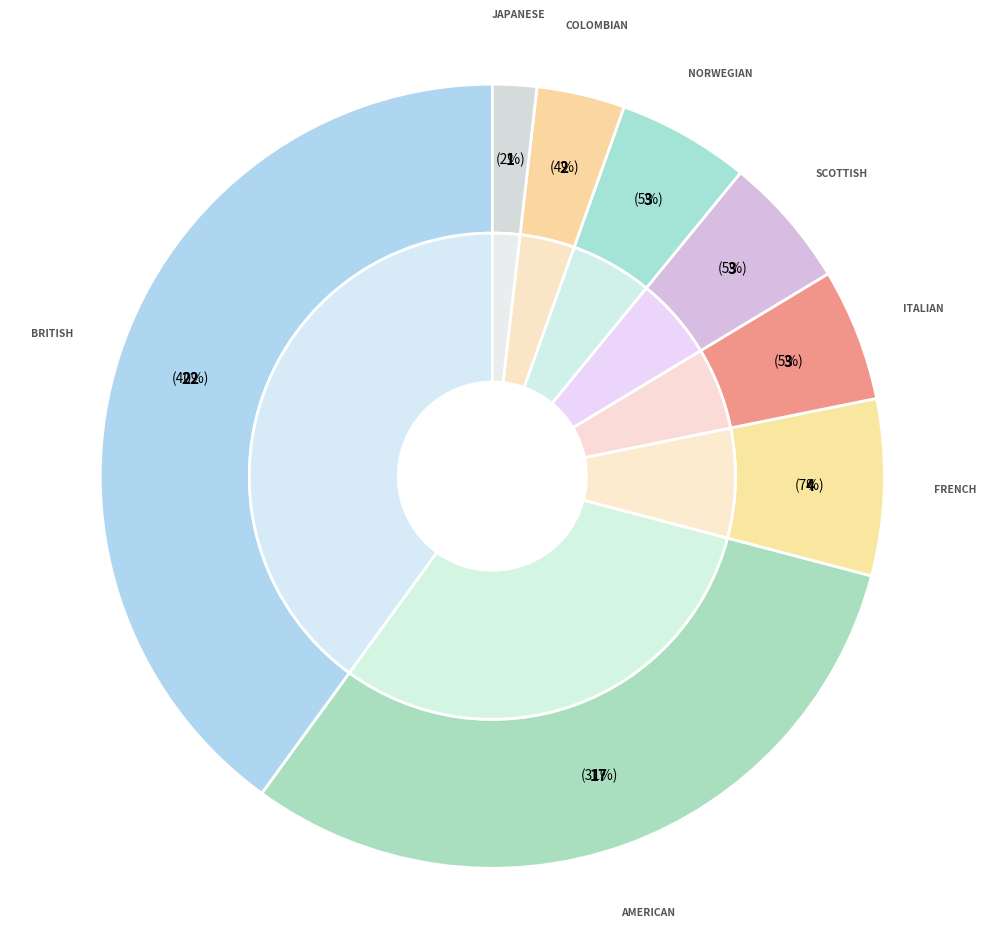

To the nearest percent, what portion does Italian represent?

5%